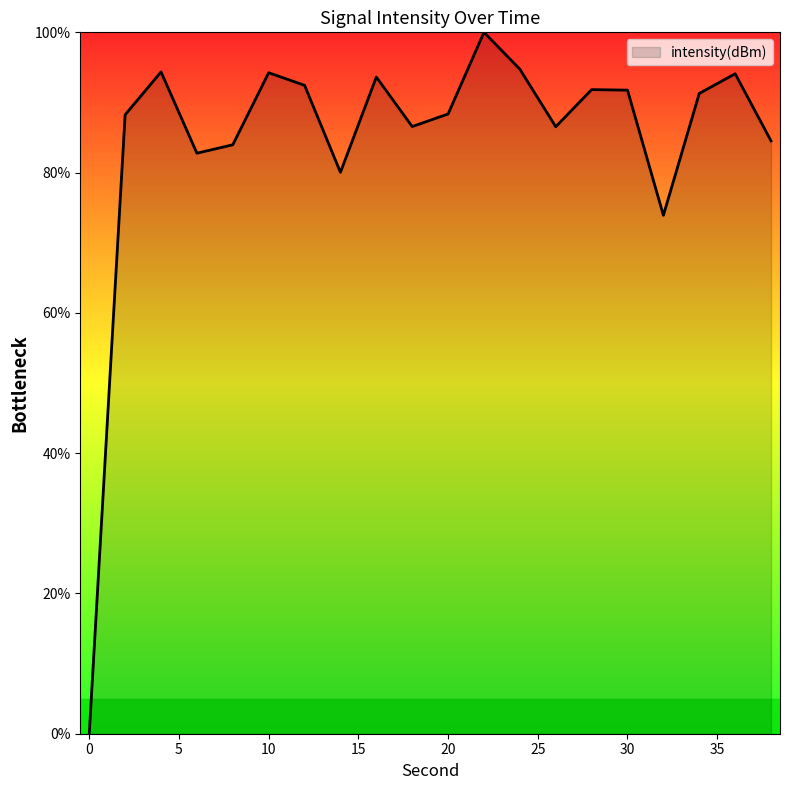

What is the difference between the maximum and minimum values?

100.0